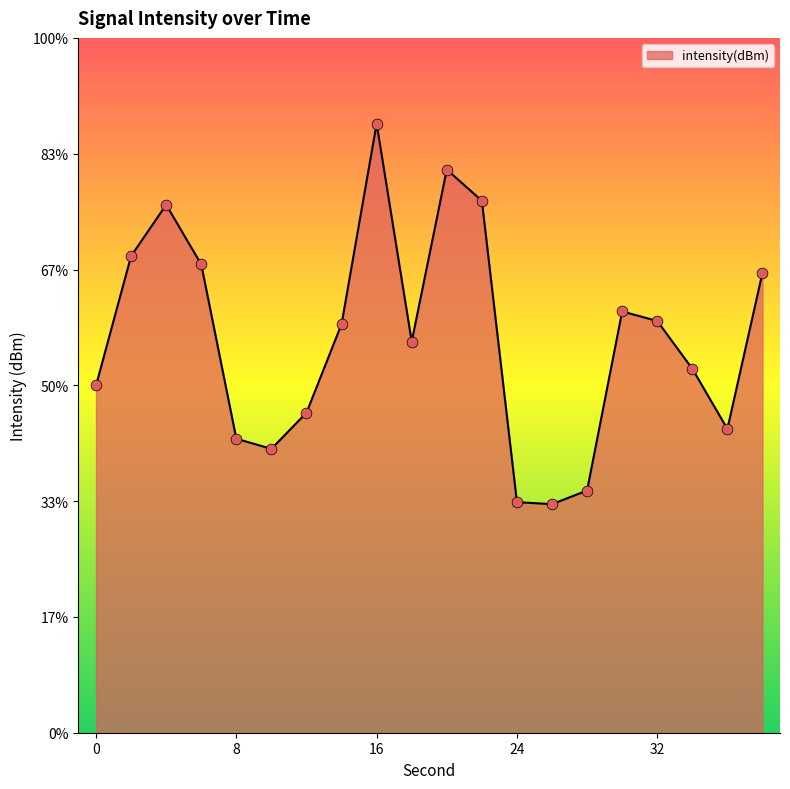

Which has a higher value, 6 or 4?

4